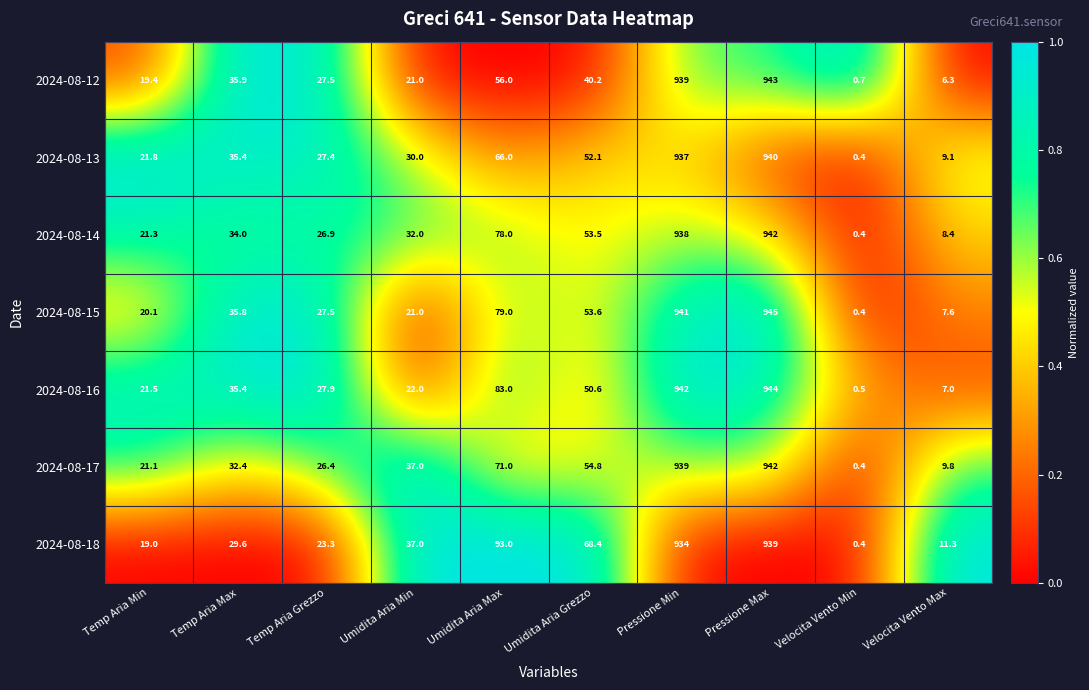

At which category is the sum across all series the highest?

Pressione Max